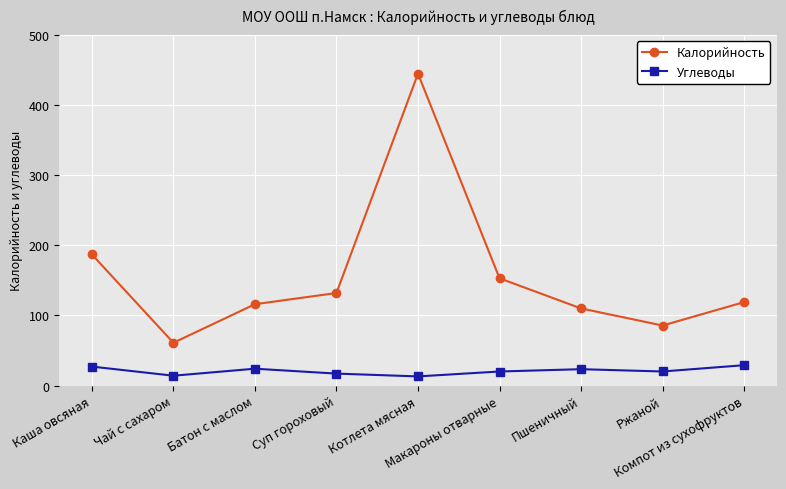

Read the Углеводы value at Котлета мясная.

13.0